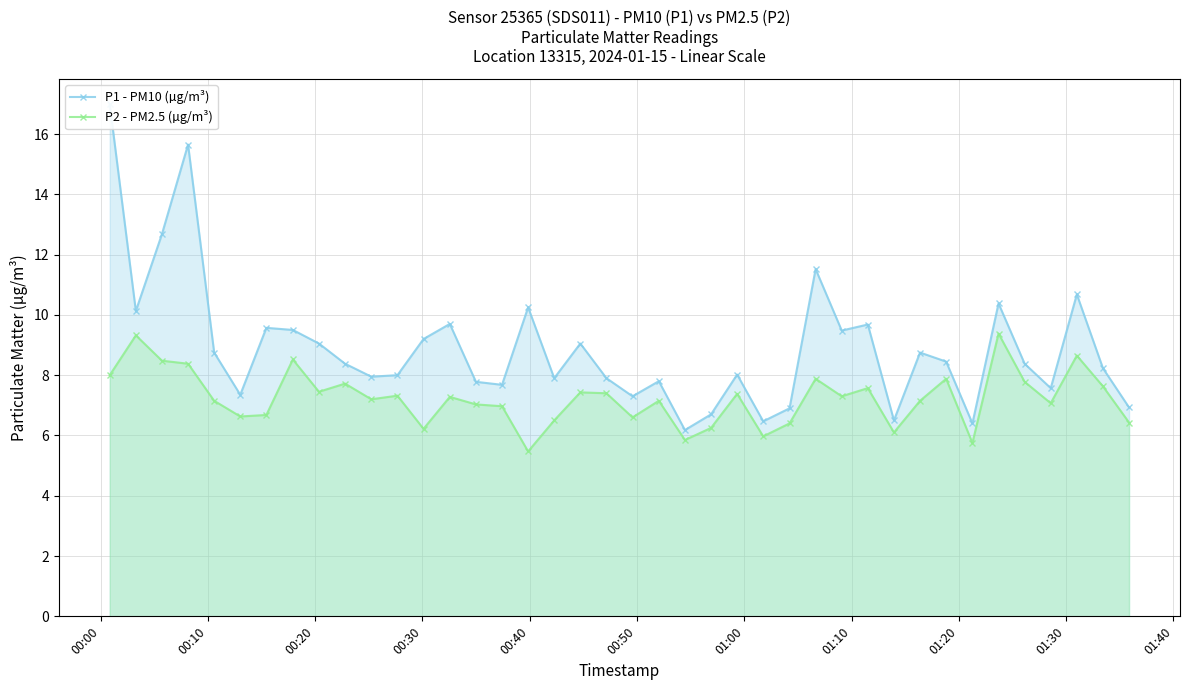

What is the highest value of the P2 - PM2.5 (µg/m³) series?

9.4